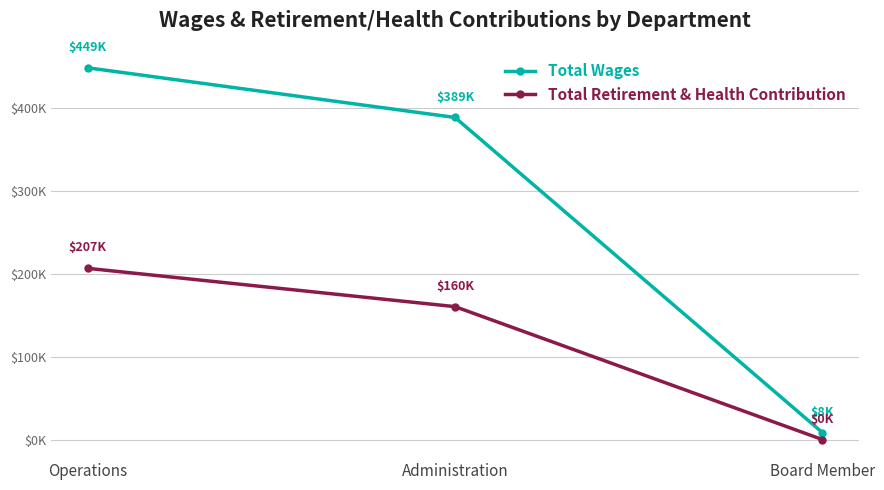

Reading right to left, transcribe all the data shown in this chart.

Total Wages: Board Member=8400	Administration=388828	Operations=448787
Total Retirement & Health Contribution: Board Member=0	Administration=160456	Operations=206689